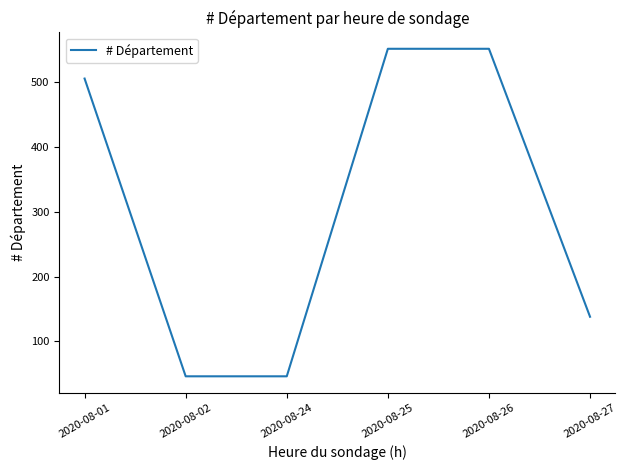

What is the difference between the values at 2020-08-27 and 2020-08-25?

414